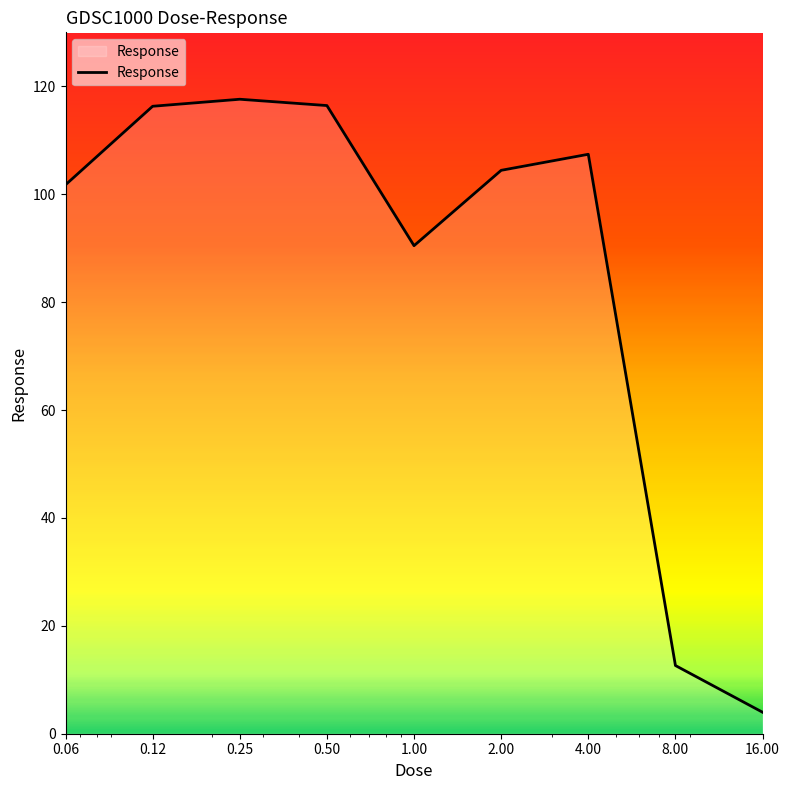

What is the smallest value displayed?

4.0